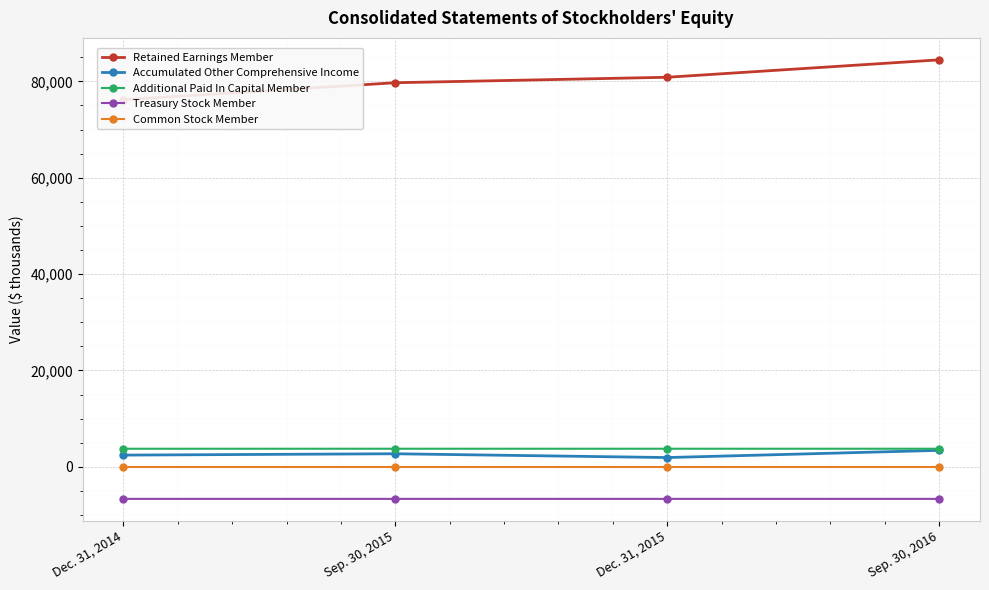

At Dec. 31, 2014, list the series in order from largest to smallest.

Retained Earnings Member, Additional Paid In Capital Member, Accumulated Other Comprehensive Income, Common Stock Member, Treasury Stock Member